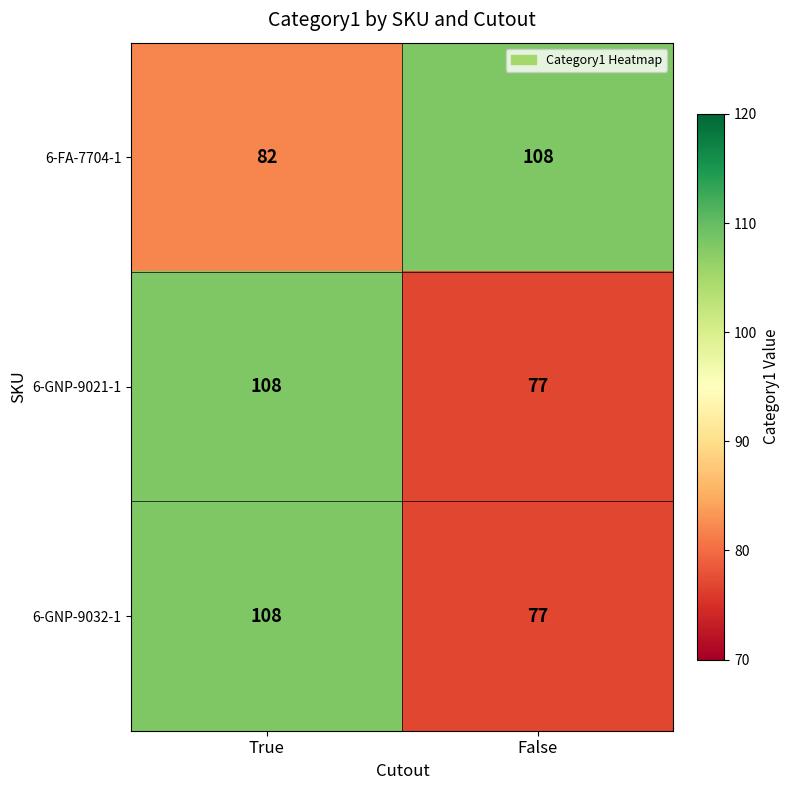

What is the smallest value displayed?

77